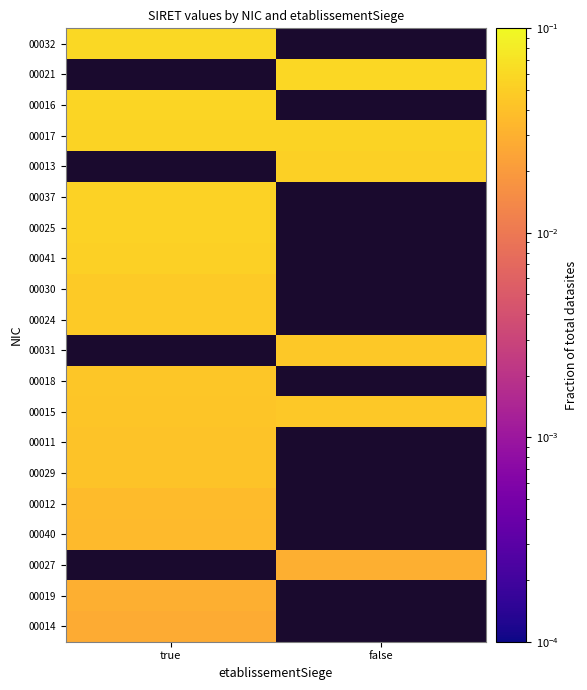

Which series changed the most between true and false?

00015